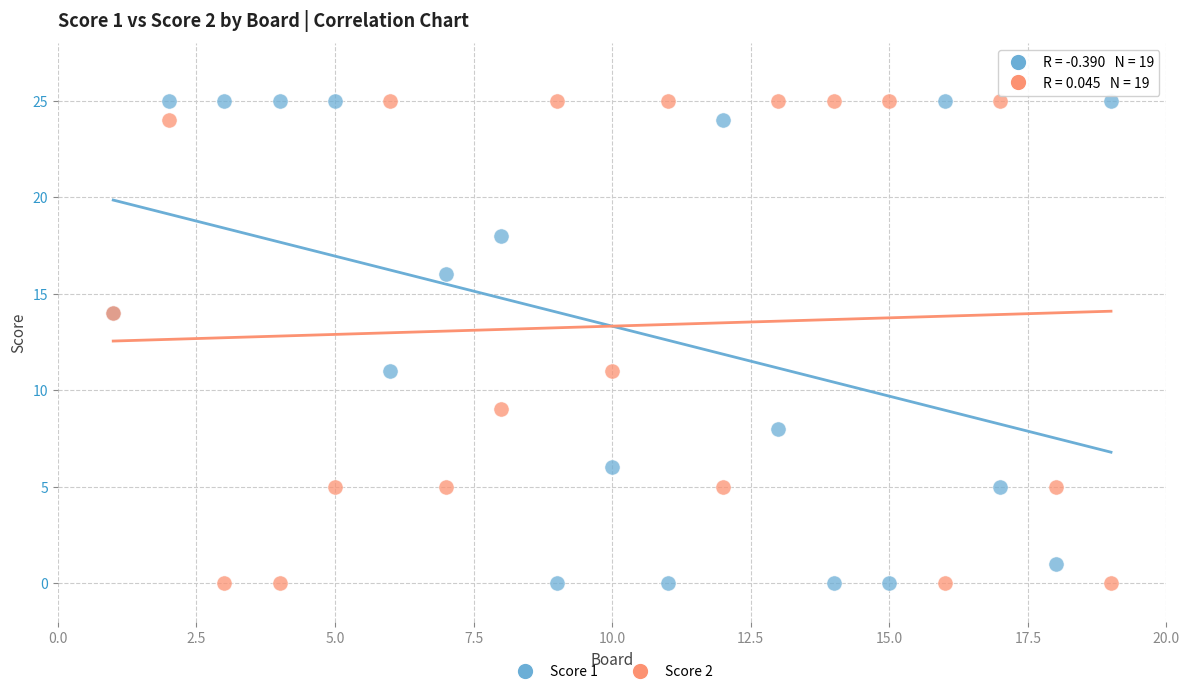

What is the X range (max minus min) for the scatter plot?

18